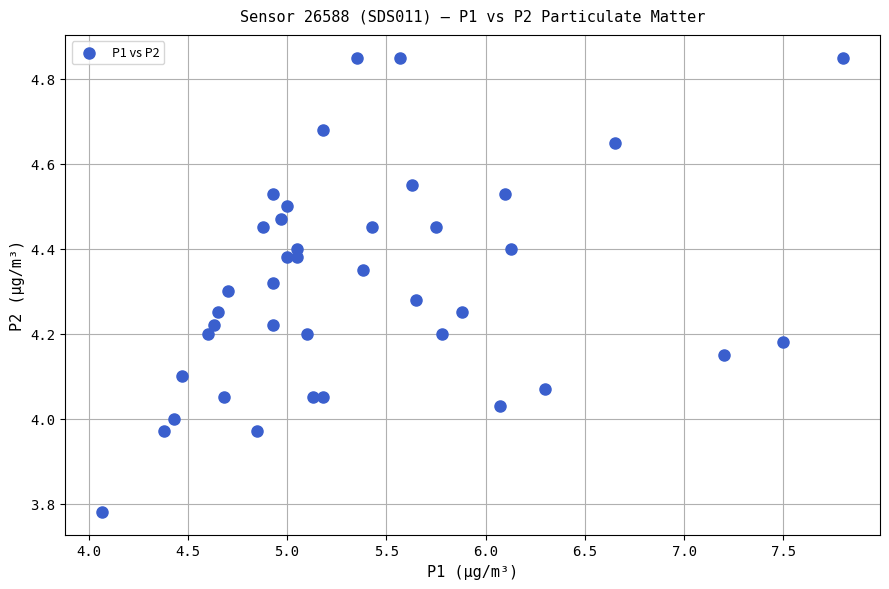

What is the range of Y values (max minus min)?

1.1